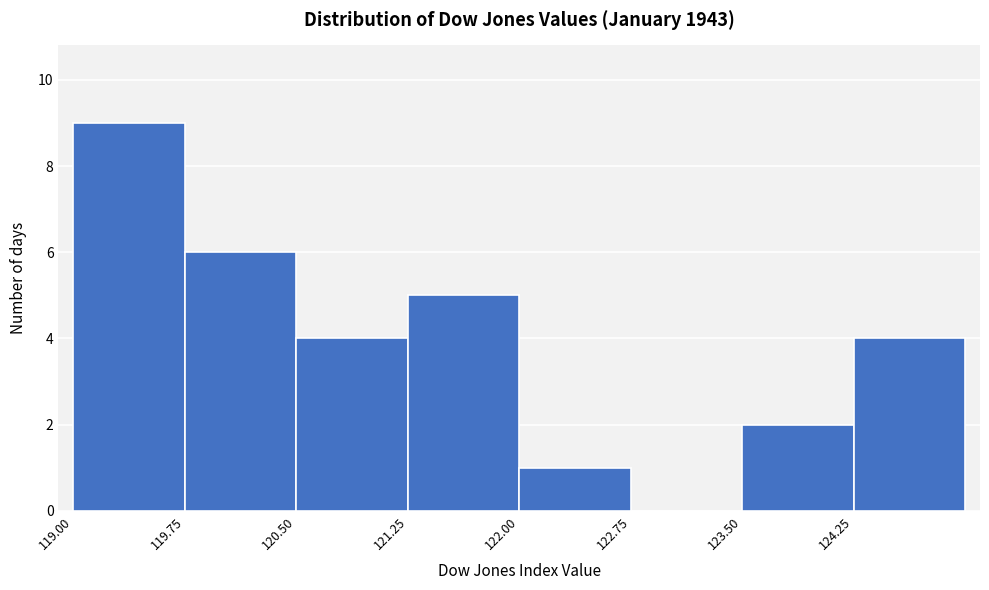

Reading left to right, transcribe this chart: for each bar, give the range it covers on the x-axis and its height. Neither the bar edges nor the heights are printed on the chart, so give them approximately, as read against the axes.

119.00 to 119.75: 9
119.75 to 120.50: 6
120.50 to 121.25: 4
121.25 to 122.00: 5
122.00 to 122.75: 1
122.75 to 123.50: 0
123.50 to 124.25: 2
124.25 to 125.00: 4